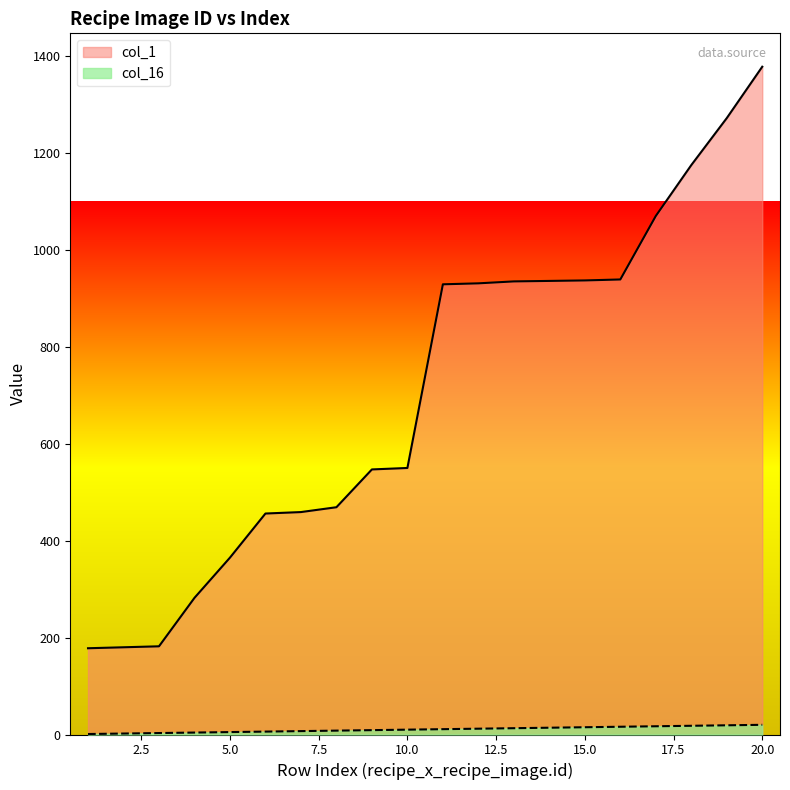

True or false: col_16 has more than 2 interior local peaks.

False